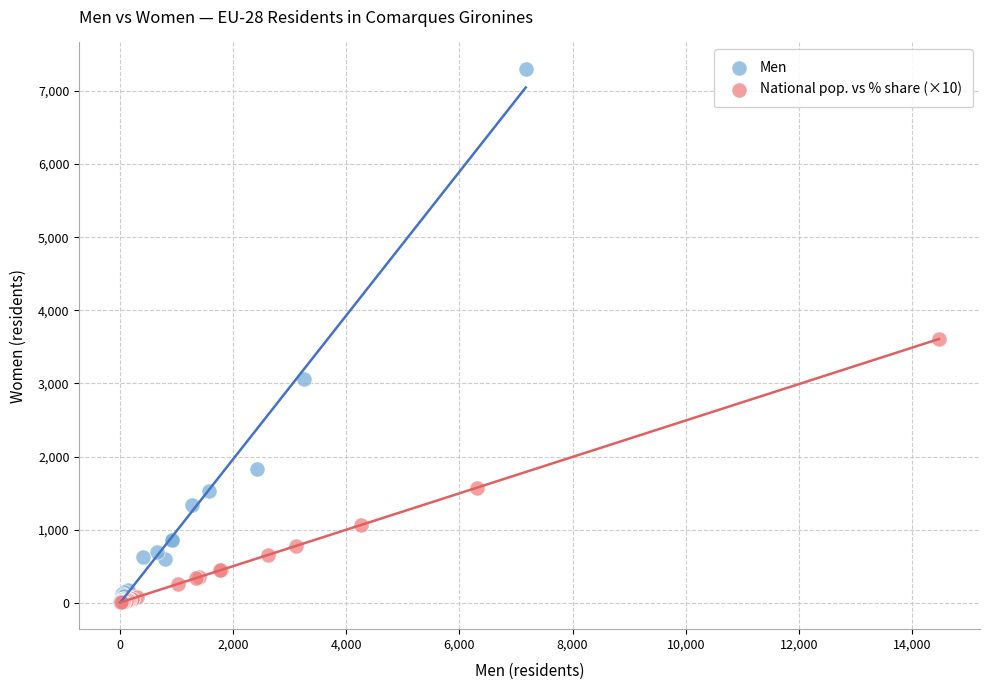

What are all the series names shown in the legend?

Men, National pop. vs % share (×10)